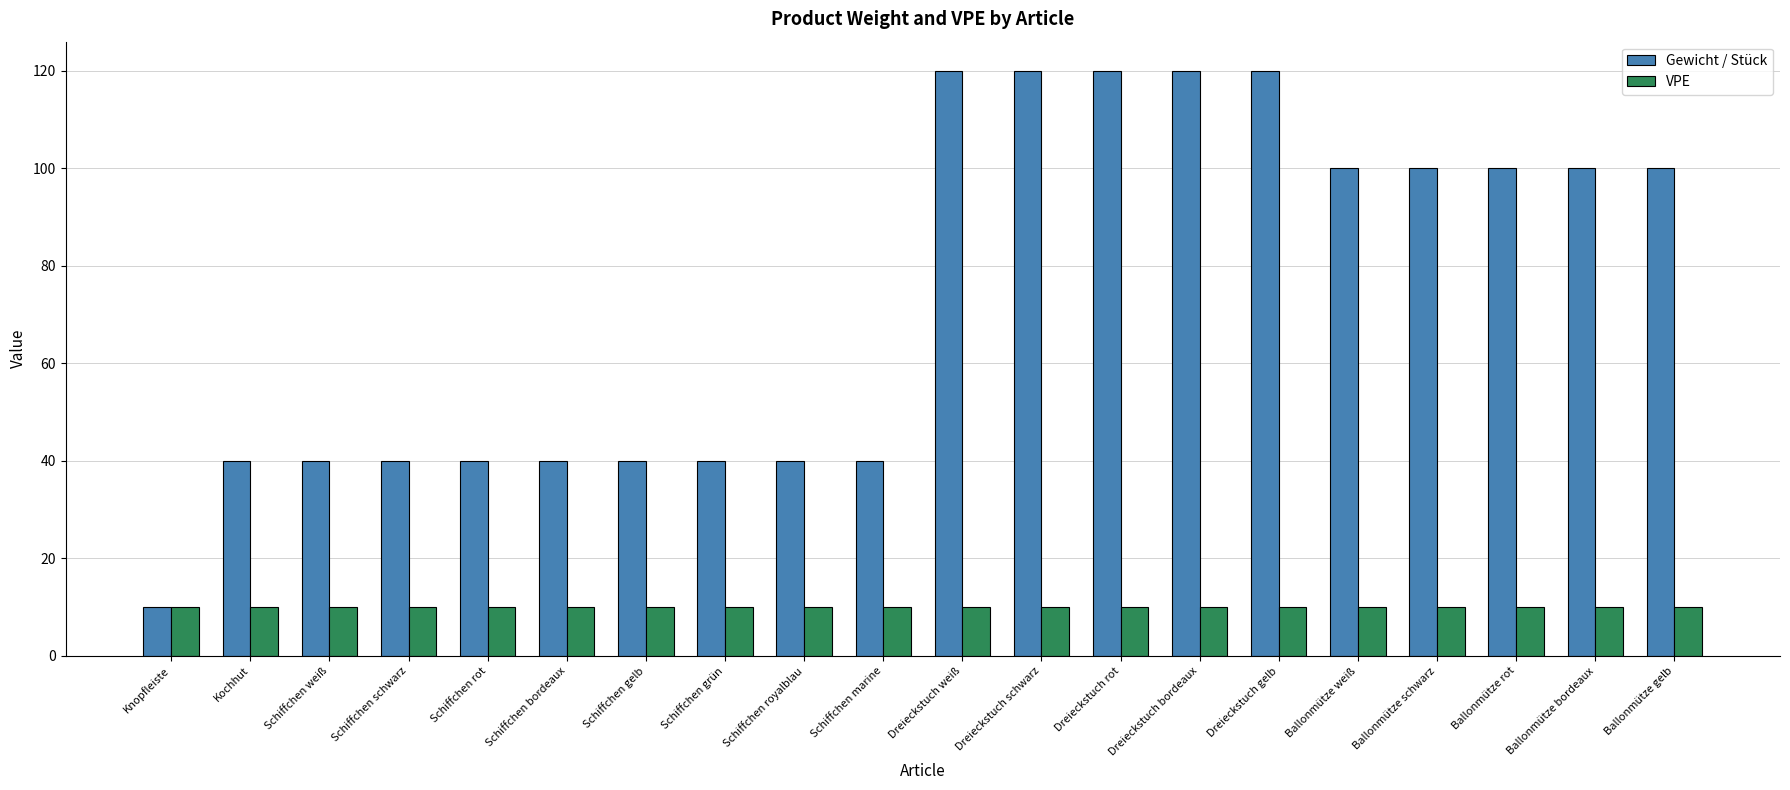

What is the approximate value of Gewicht / Stück at Ballonmütze schwarz?

100